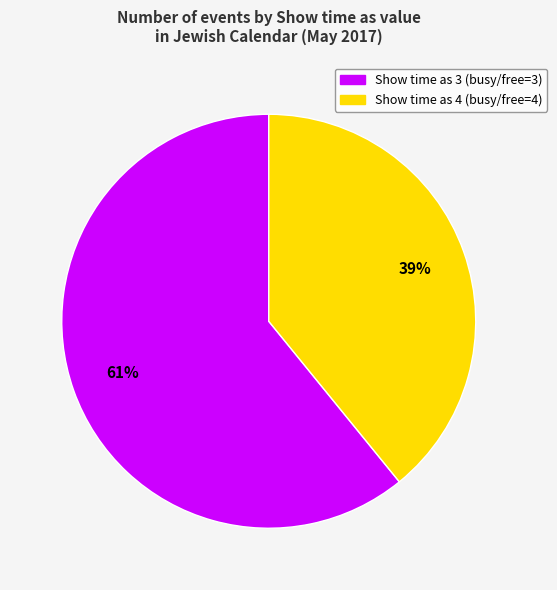

The Show time as 4 slice represents 39% of the pie. True or false?

True